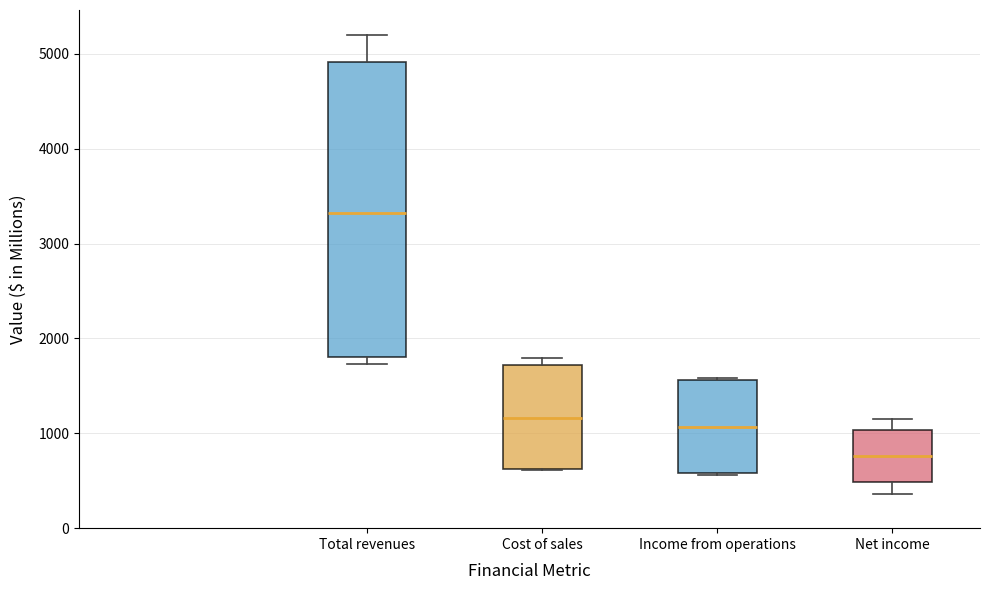

Which box has the lowest median line?

Net income